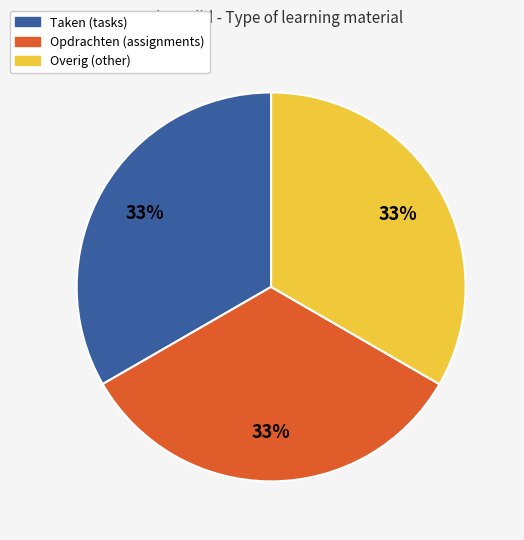

Count the number of slices in the pie.

3